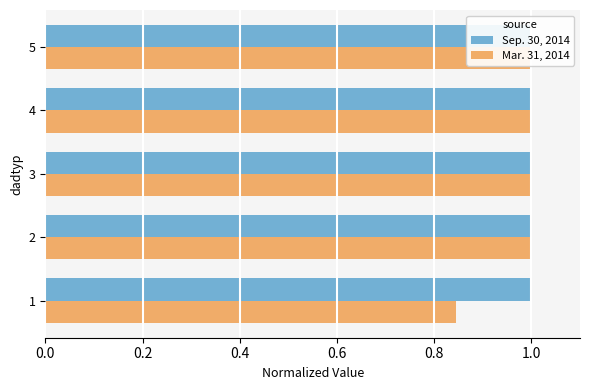

How many groups of bars are there?

5